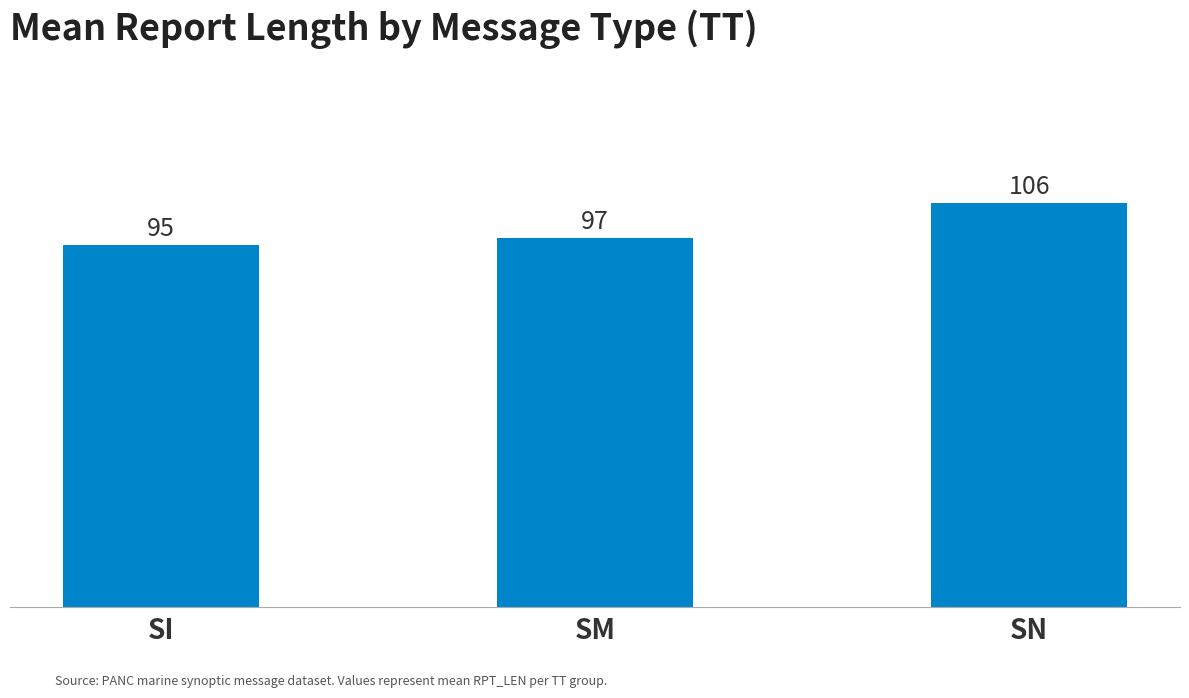

At which label is the value closest to 100?

SM